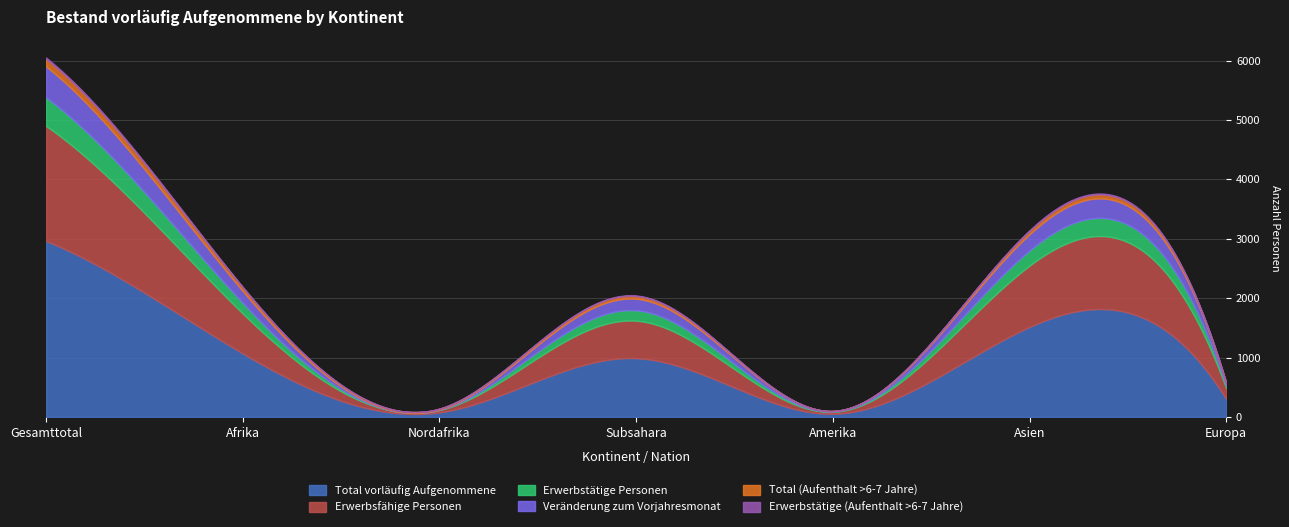

At how many categories does at least one series exceed 1131?

2